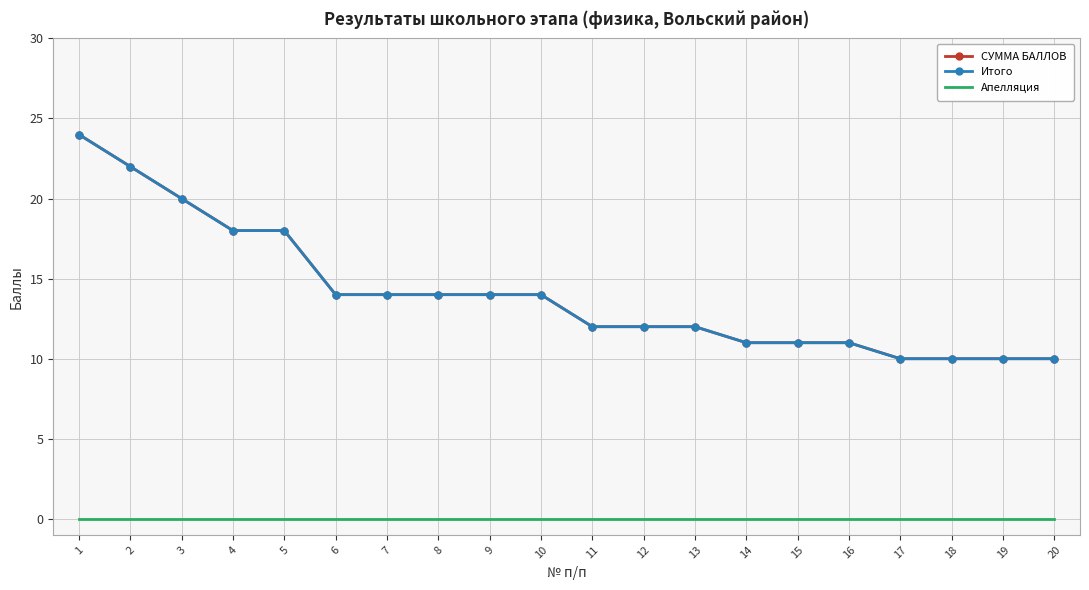

At which label does СУММА БАЛЛОВ first exceed 14?

1